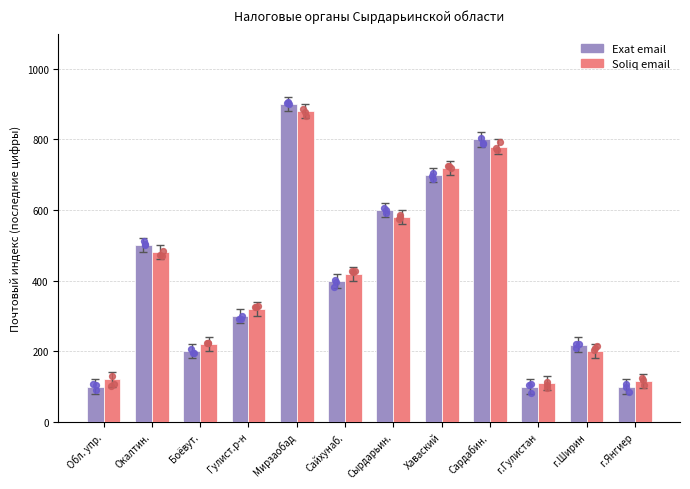

Which series contains the highest Y value?

Exat email